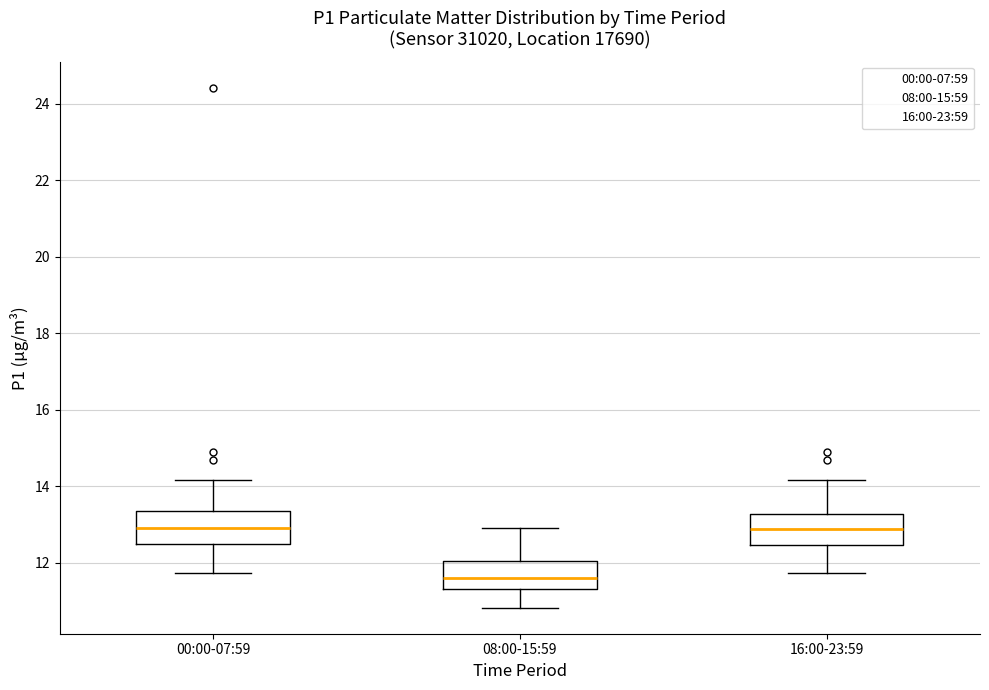

Reading left to right, read every box against the y-axis: the position of its median line, the range the box covers, and the ends of its whiskers. The values are not printed on the chart, so give them approximately, as read against the axis.

00:00-07:59: median 13.0, box 12.4 to 13.4, whiskers 11.8 to 14.2
08:00-15:59: median 11.6, box 11.4 to 12.0, whiskers 10.8 to 13.0
16:00-23:59: median 12.8, box 12.4 to 13.2, whiskers 11.8 to 14.2